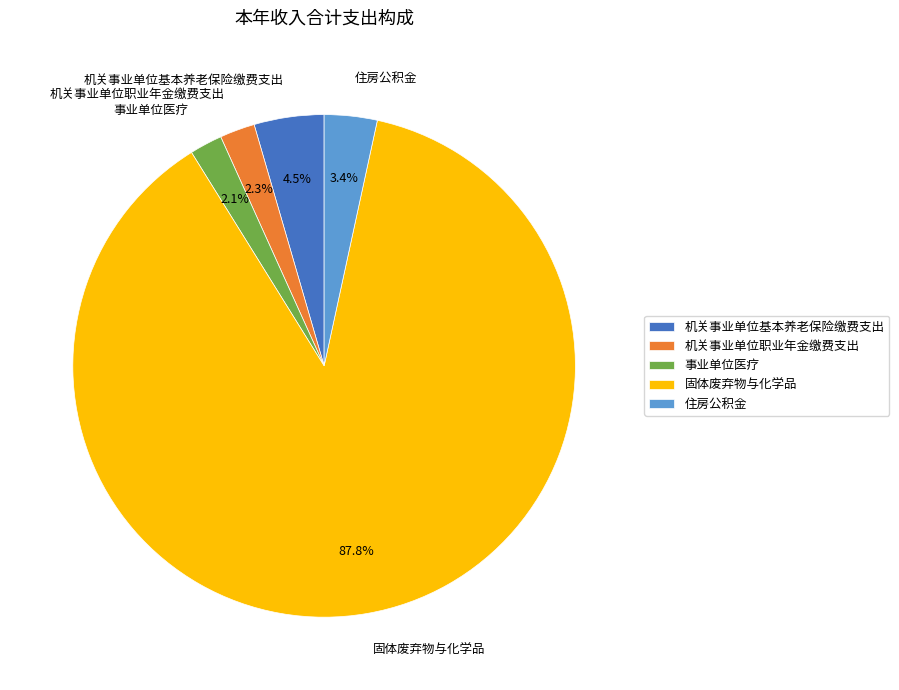

How much of the chart is everything except 事业单位医疗?

97.9%